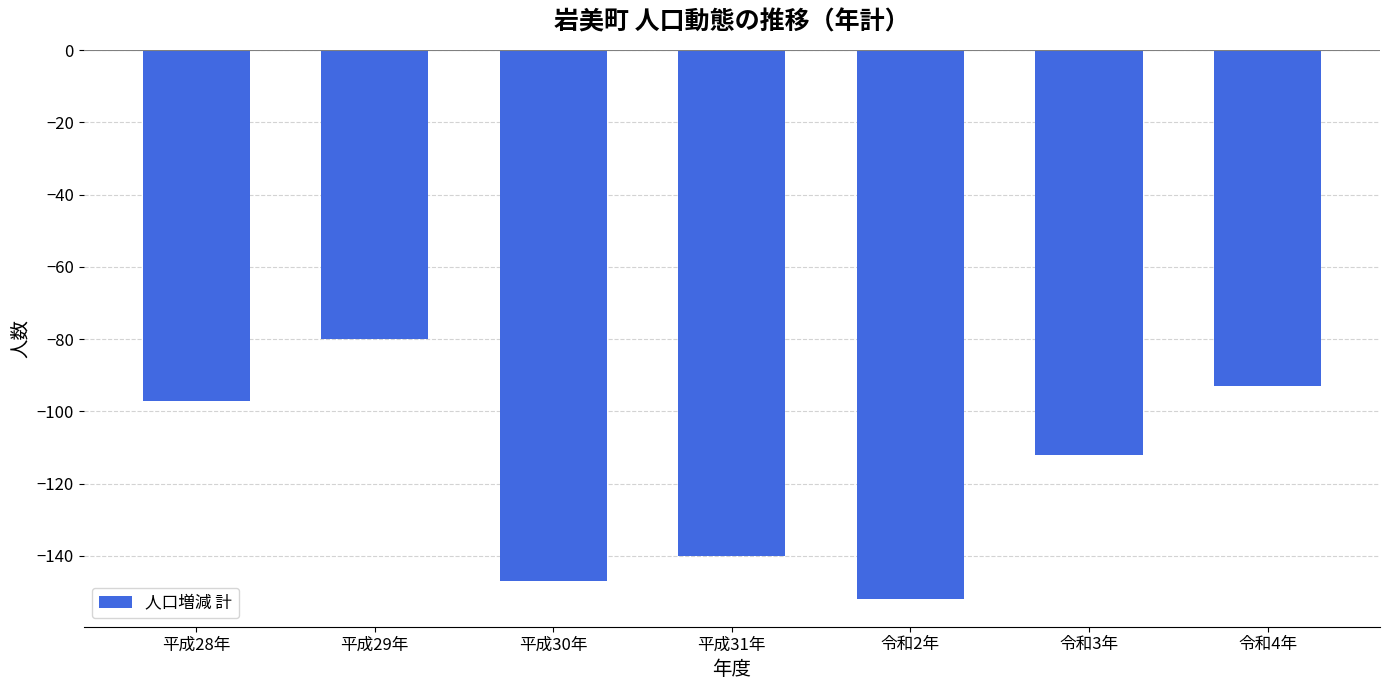

List the labels in order of value, largest first.

平成29年, 令和4年, 平成28年, 令和3年, 平成31年, 平成30年, 令和2年